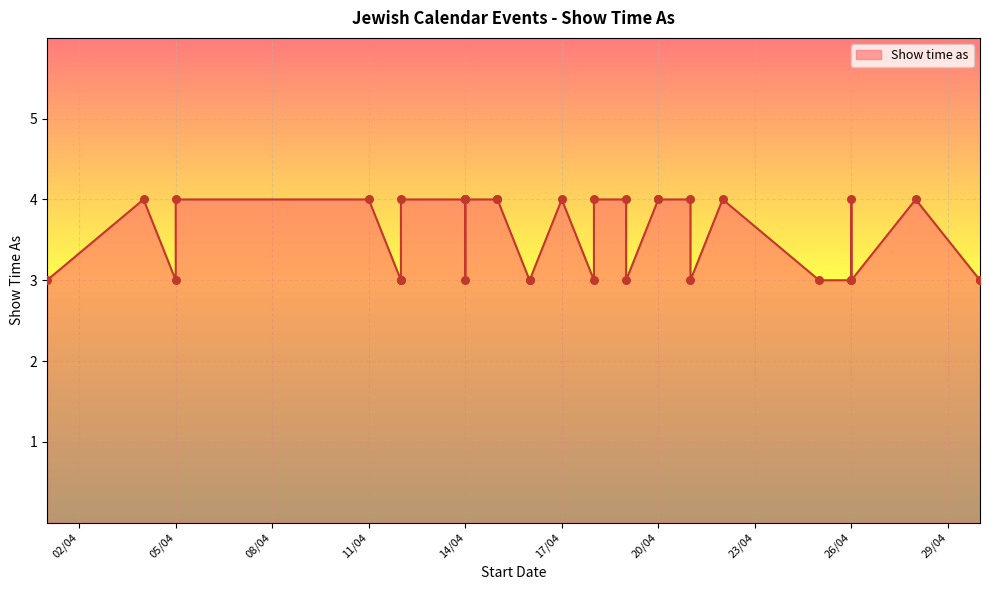

Between 11/4/2014 and 15/4/2014, which is larger?

11/4/2014